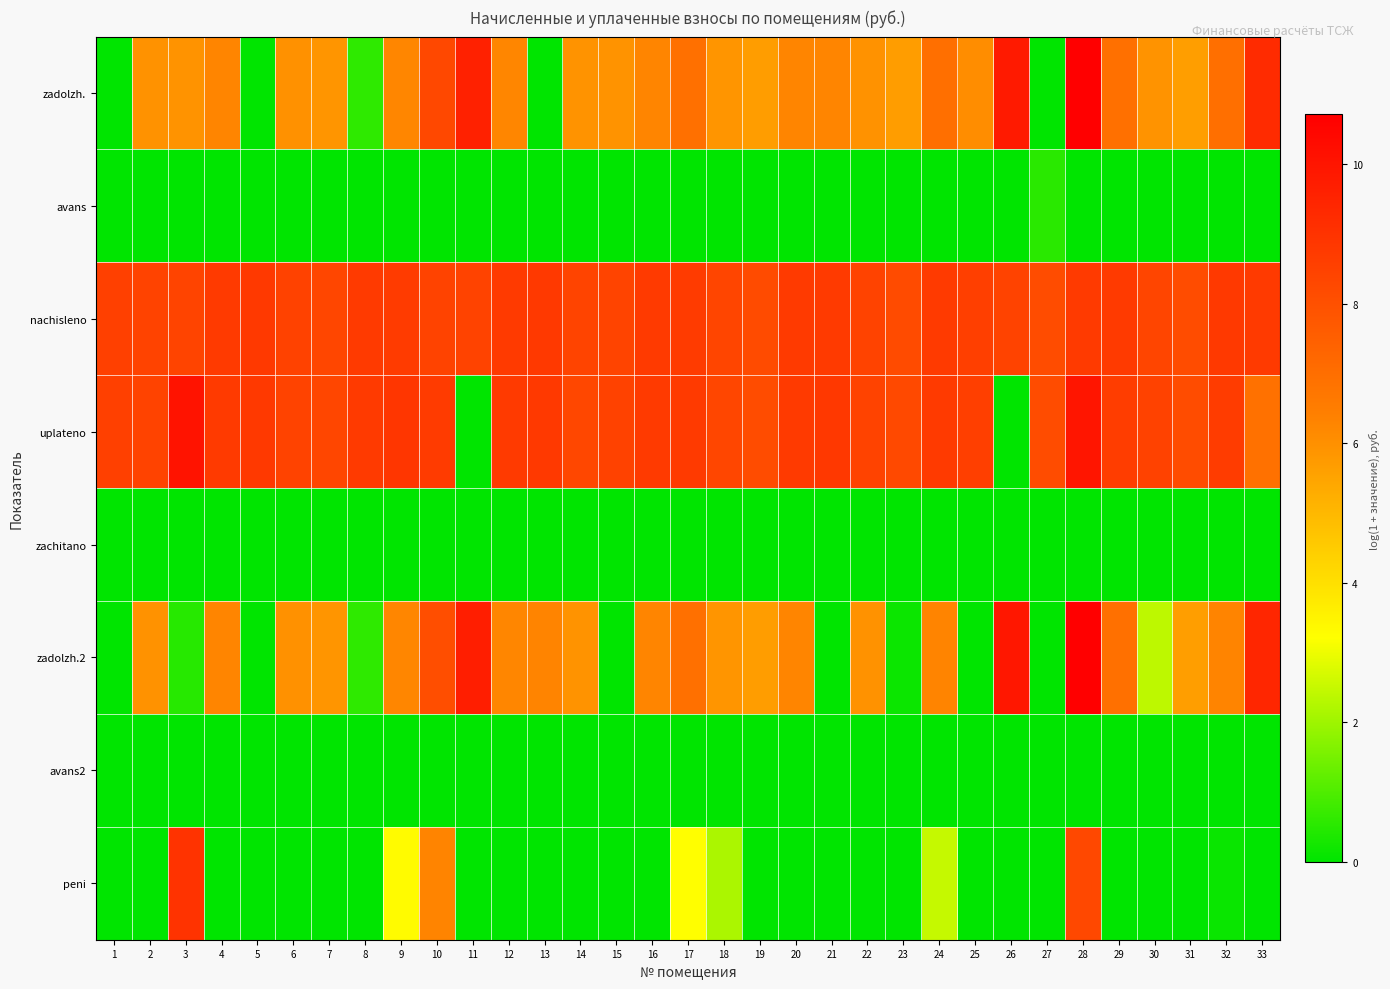

Between 6 and 27, which is larger?

6